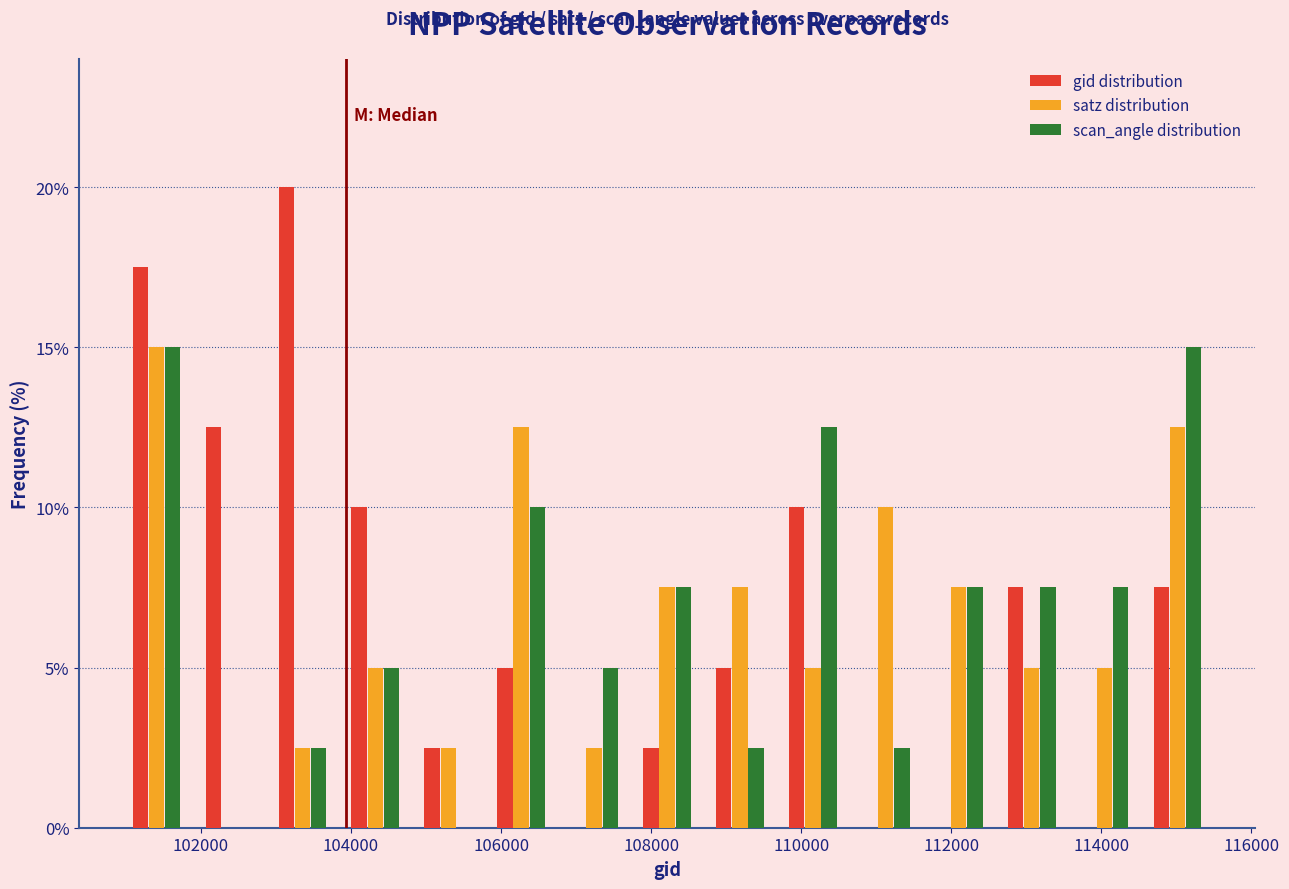

Reading left to right, transcribe this chart: for each range on the x-axis, give the height of each series' bar. Neither the bar edges nor the heights are printed on the chart, so give them approximately, as read against the axes.

101000 to 101800: gid distribution=17.5	satz distribution=15.0	scan_angle distribution=15.0
101800 to 102800: gid distribution=12.5	satz distribution=0	scan_angle distribution=0
102800 to 103800: gid distribution=20.0	satz distribution=2.5	scan_angle distribution=2.5
103800 to 104800: gid distribution=10.0	satz distribution=5.0	scan_angle distribution=5.0
104800 to 105800: gid distribution=2.5	satz distribution=2.5	scan_angle distribution=0
105800 to 106800: gid distribution=5.0	satz distribution=12.5	scan_angle distribution=10.0
106800 to 107800: gid distribution=0	satz distribution=2.5	scan_angle distribution=5.0
107800 to 108600: gid distribution=2.5	satz distribution=7.5	scan_angle distribution=7.5
108600 to 109600: gid distribution=5.0	satz distribution=7.5	scan_angle distribution=2.5
109600 to 110600: gid distribution=10.0	satz distribution=5.0	scan_angle distribution=12.5
110600 to 111600: gid distribution=0	satz distribution=10.0	scan_angle distribution=2.5
111600 to 112600: gid distribution=0	satz distribution=7.5	scan_angle distribution=7.5
112600 to 113600: gid distribution=7.5	satz distribution=5.0	scan_angle distribution=7.5
113600 to 114600: gid distribution=0	satz distribution=5.0	scan_angle distribution=7.5
114600 to 115600: gid distribution=7.5	satz distribution=12.5	scan_angle distribution=15.0